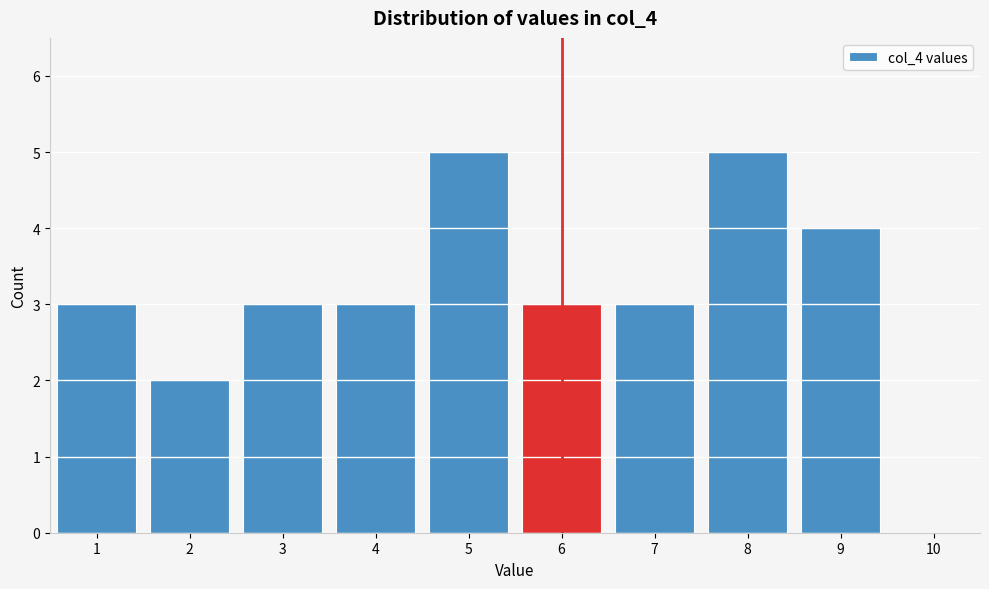

What is the height of the bar covering 1.5 to 2.5 on the x-axis? The values are not printed on the chart, so give them approximately, as read against the axis.

2